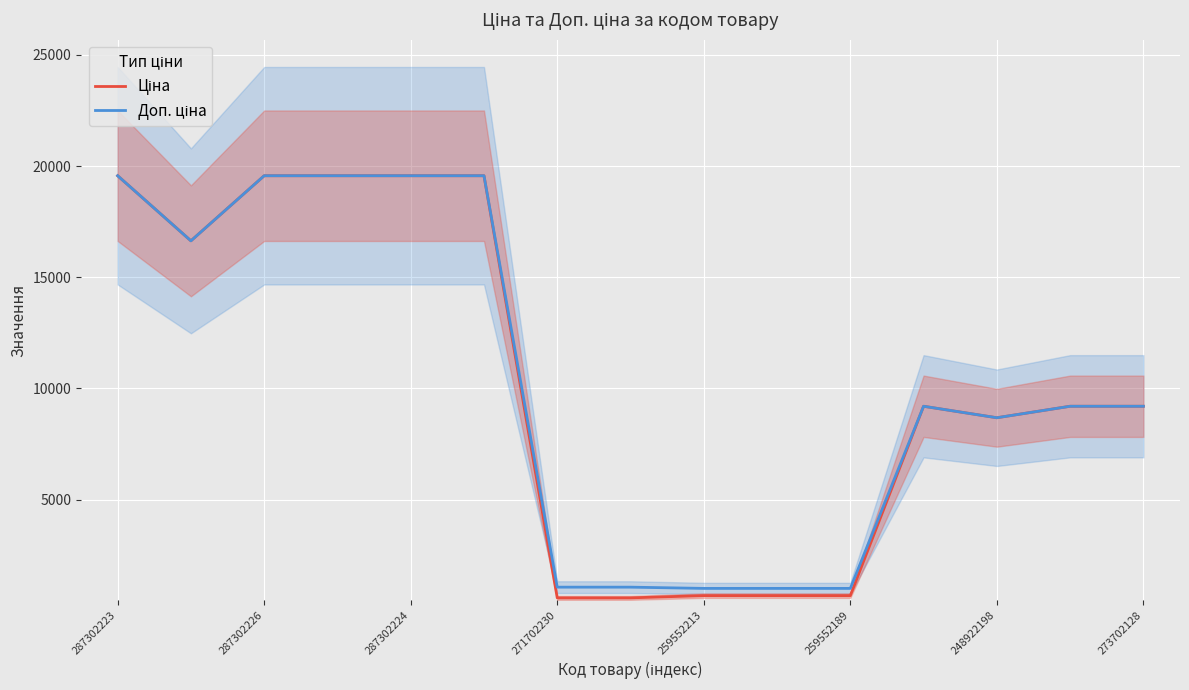

In Ціна, how many points are lower than both neighbors (excluding endpoints)?

2